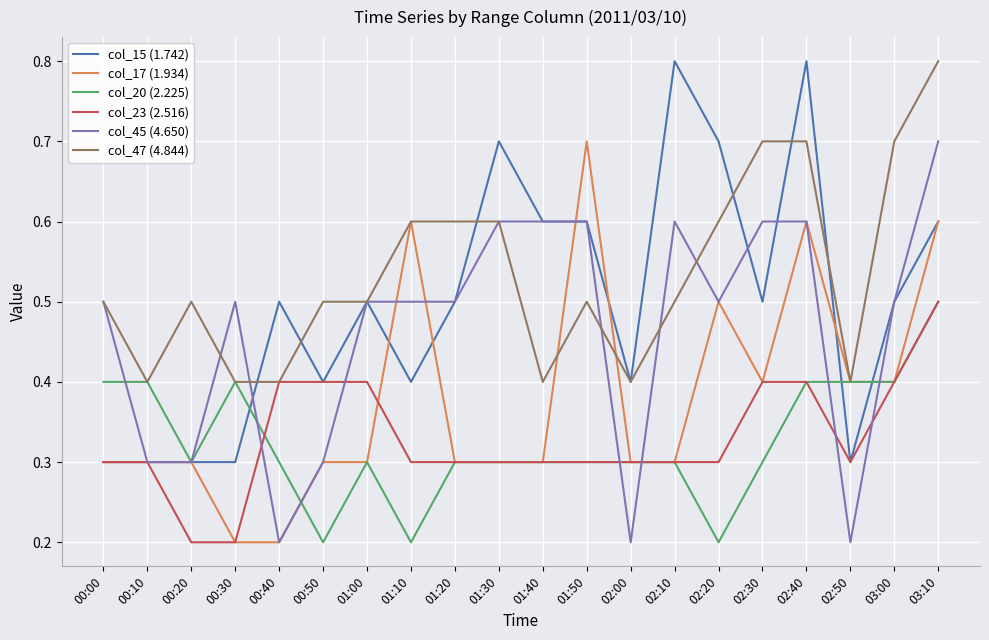

At which category is the sum across all series the highest?

03:10